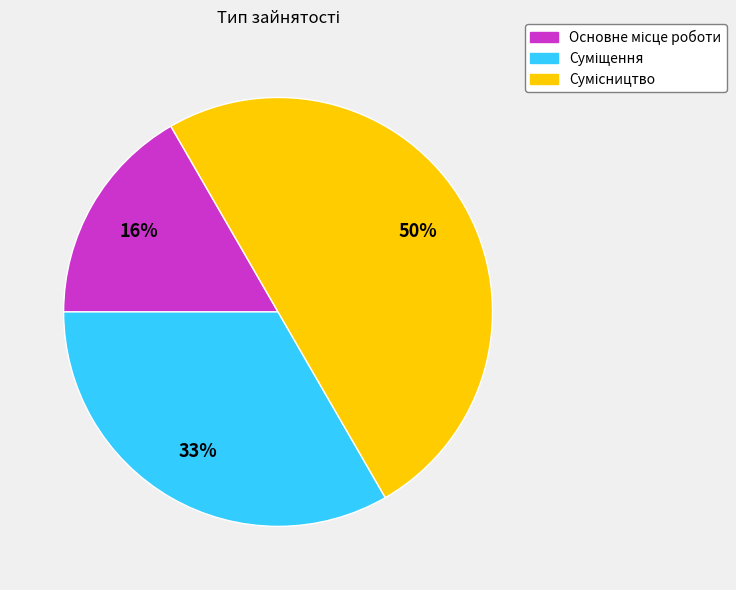

The Основне місце роботи slice represents 17% of the pie. True or false?

True